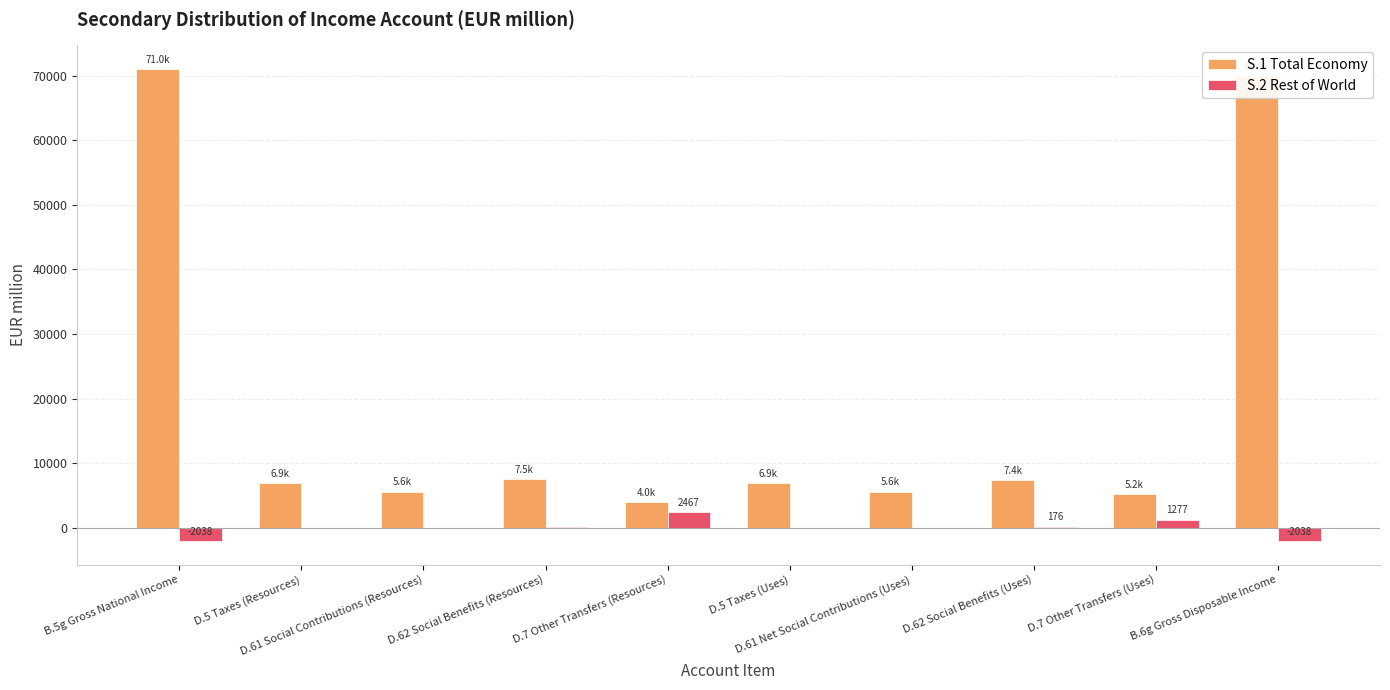

What is the maximum value shown in the chart?

71038.0